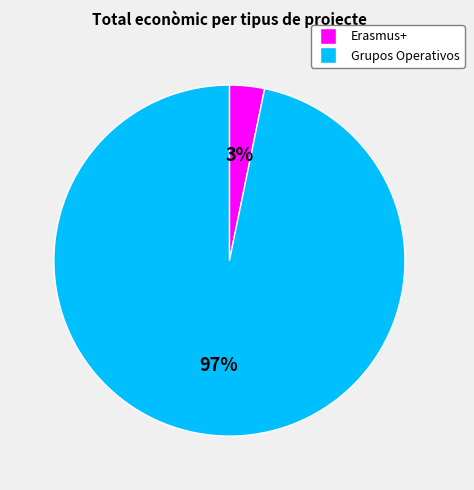

To the nearest percent, what is the average slice percentage?

50%